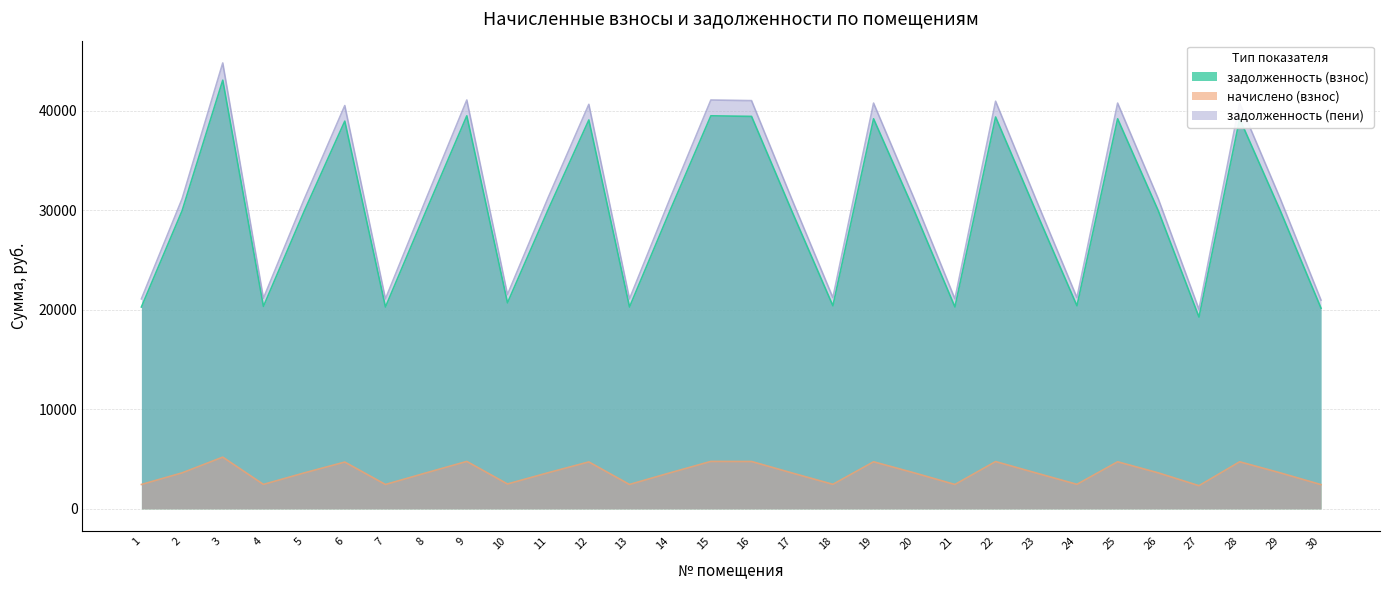

What is the value of the задолженность (пени) point at the 1st from the left?

21109.9